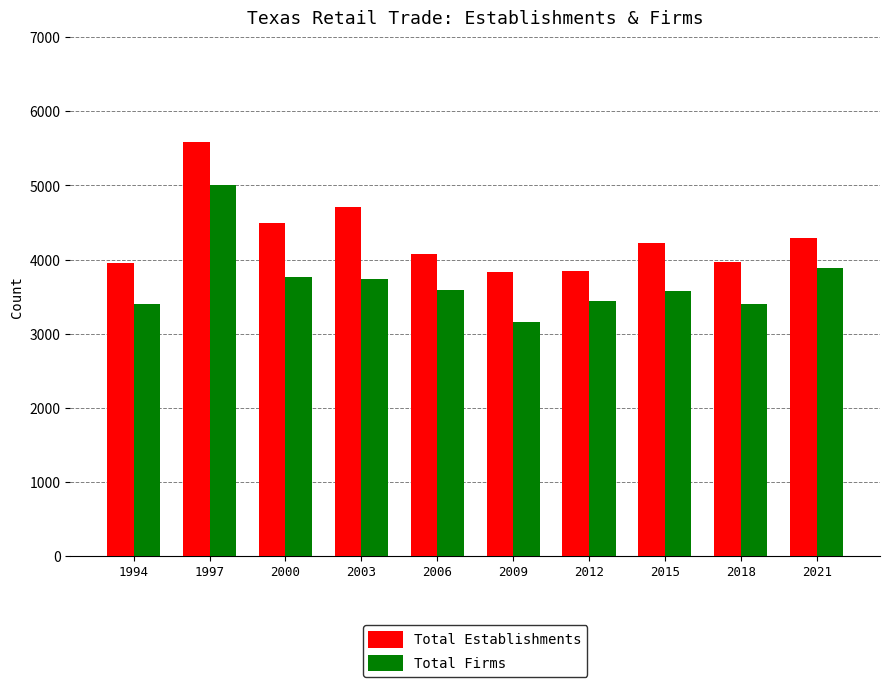

Does the chart contain stacked bars?

No